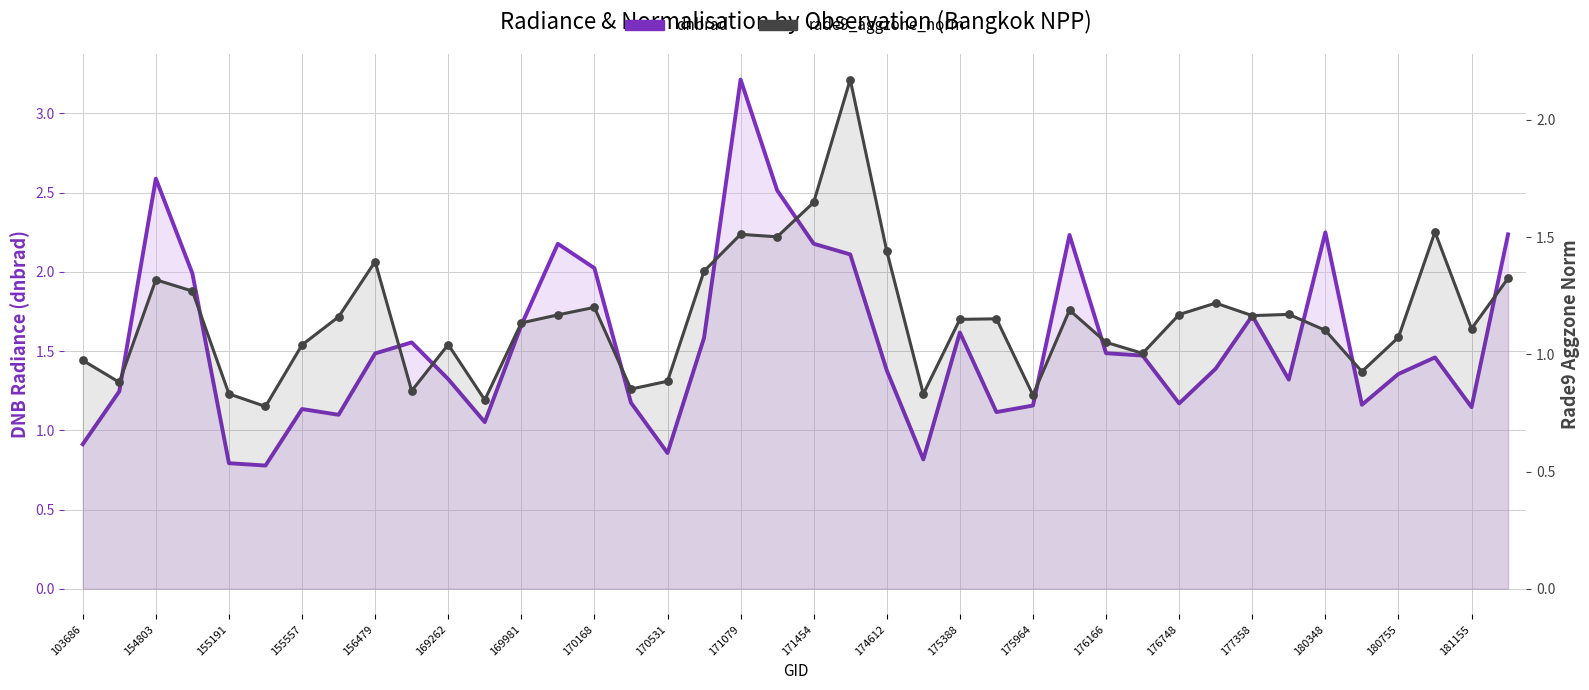

Is the value of rade9_aggzone_norm at 35 greater than the value of dnbrad at 181155?

No